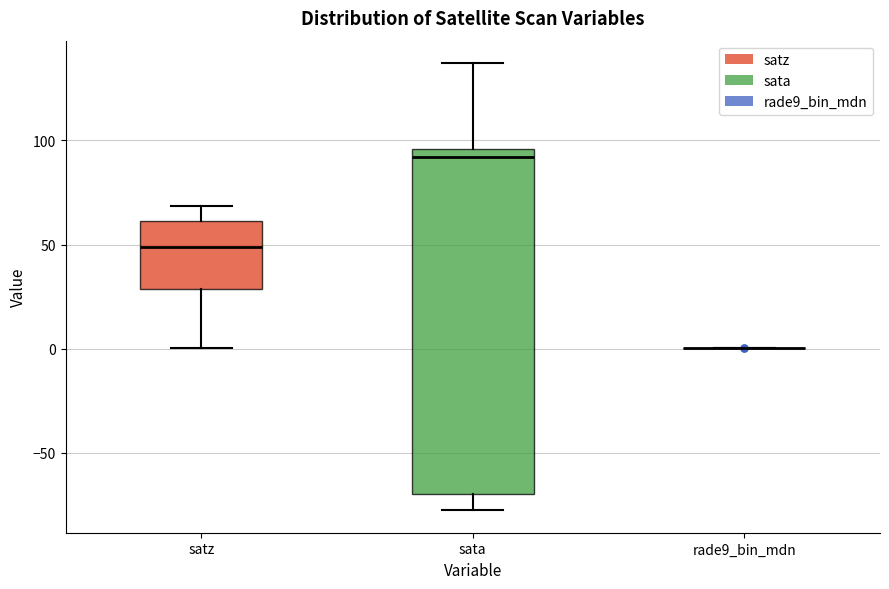

Reading left to right, read every box against the y-axis: the position of its median line, the range the box covers, and the ends of its whiskers. The values are not printed on the chart, so give them approximately, as read against the axis.

satz: median 50, box 30 to 60, whiskers 0 to 70
sata: median 90, box -70 to 95, whiskers -80 to 135
rade9_bin_mdn: box collapsed to a line at 0, whiskers 0 to 0